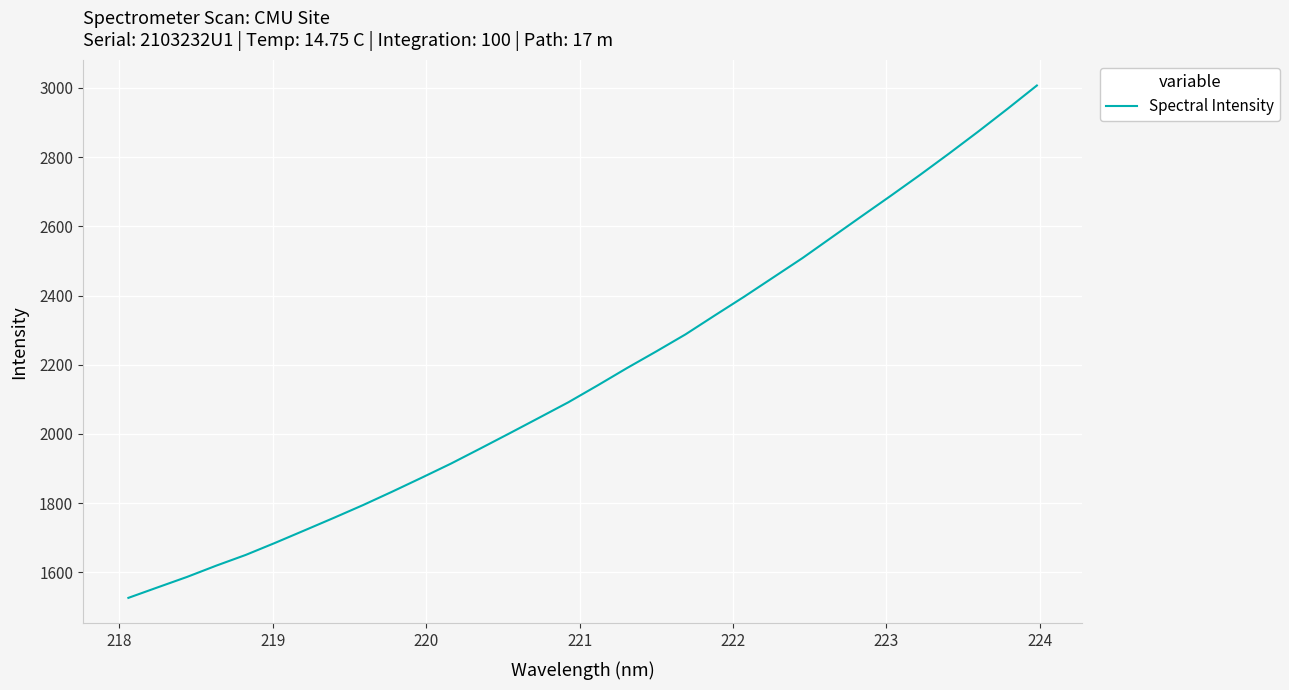

What is the difference between the maximum and minimum values?

1480.2